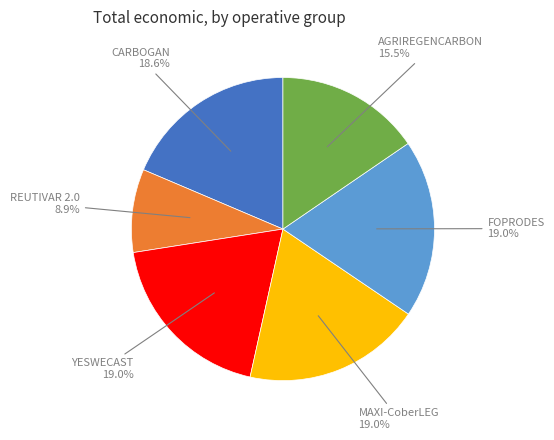

Is there a majority slice in this chart?

No